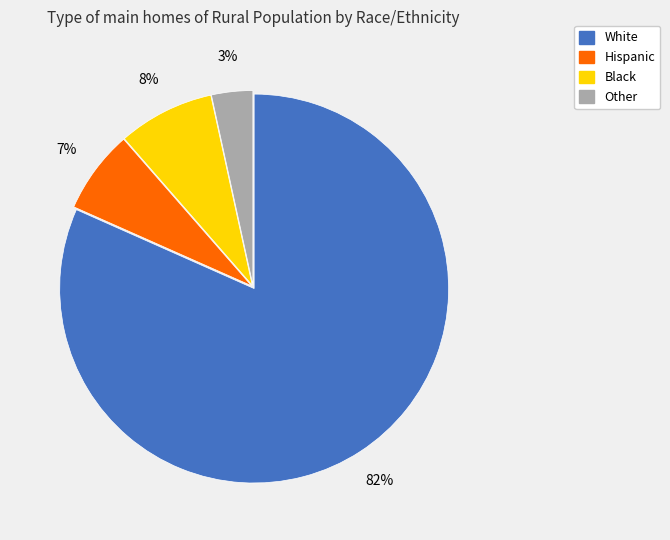

To the nearest percent, what is the combined percentage of Hispanic and White?

89%